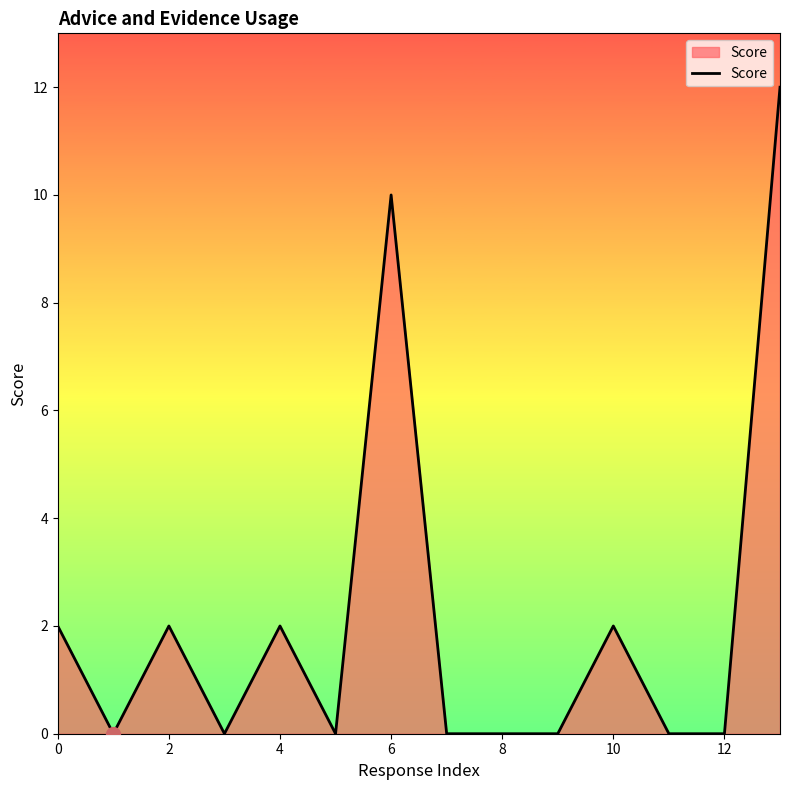

What is the difference between the maximum and minimum values?

12